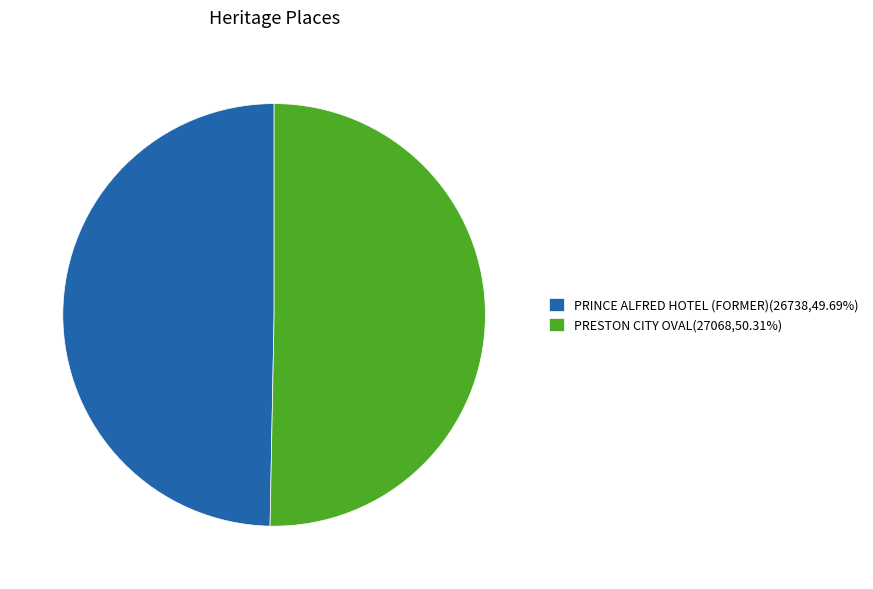

Approximately how many times larger is the value at PRINCE ALFRED HOTEL (FORMER) compared to PRESTON CITY OVAL?

1.0